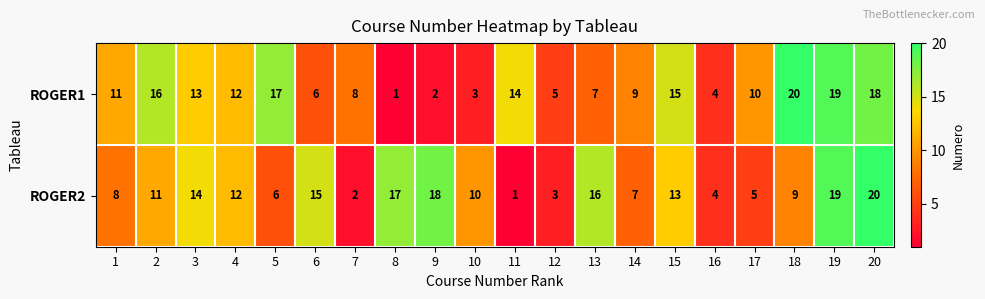

Count the number of categories in the chart.

20